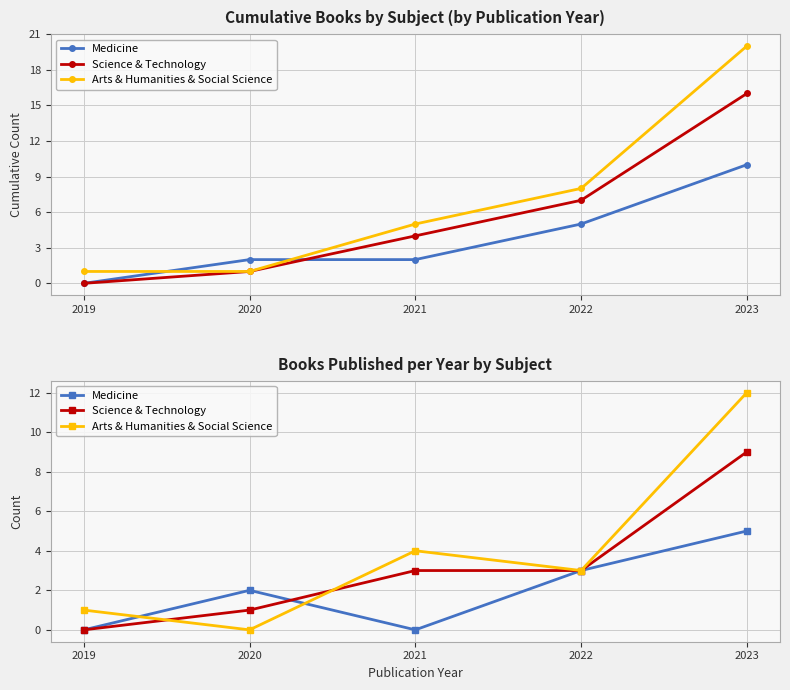

Which series has the largest range (max minus min)?

Arts & Humanities & Social Science